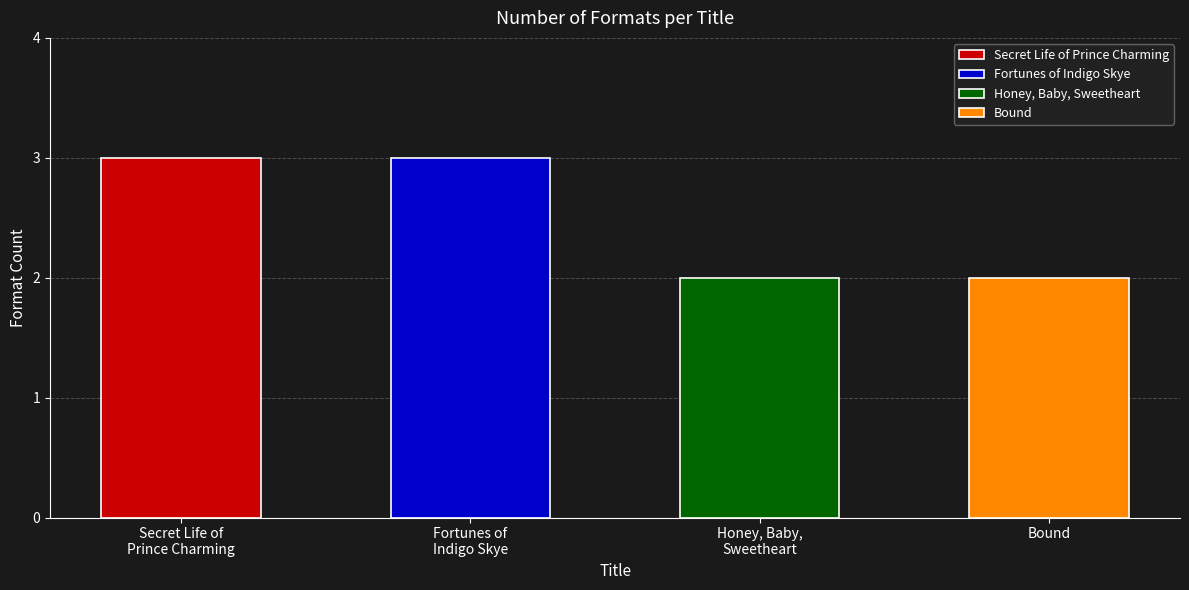

What is the change in value from Secret Life of Prince Charming to Honey, Baby, Sweetheart?

-1